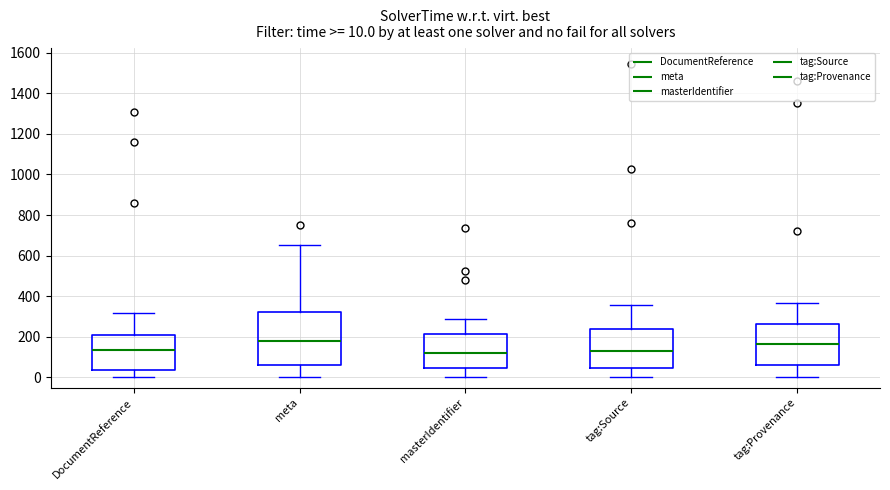

Comparing the boxes themselves (not the whiskers), which one is the tallest?

meta